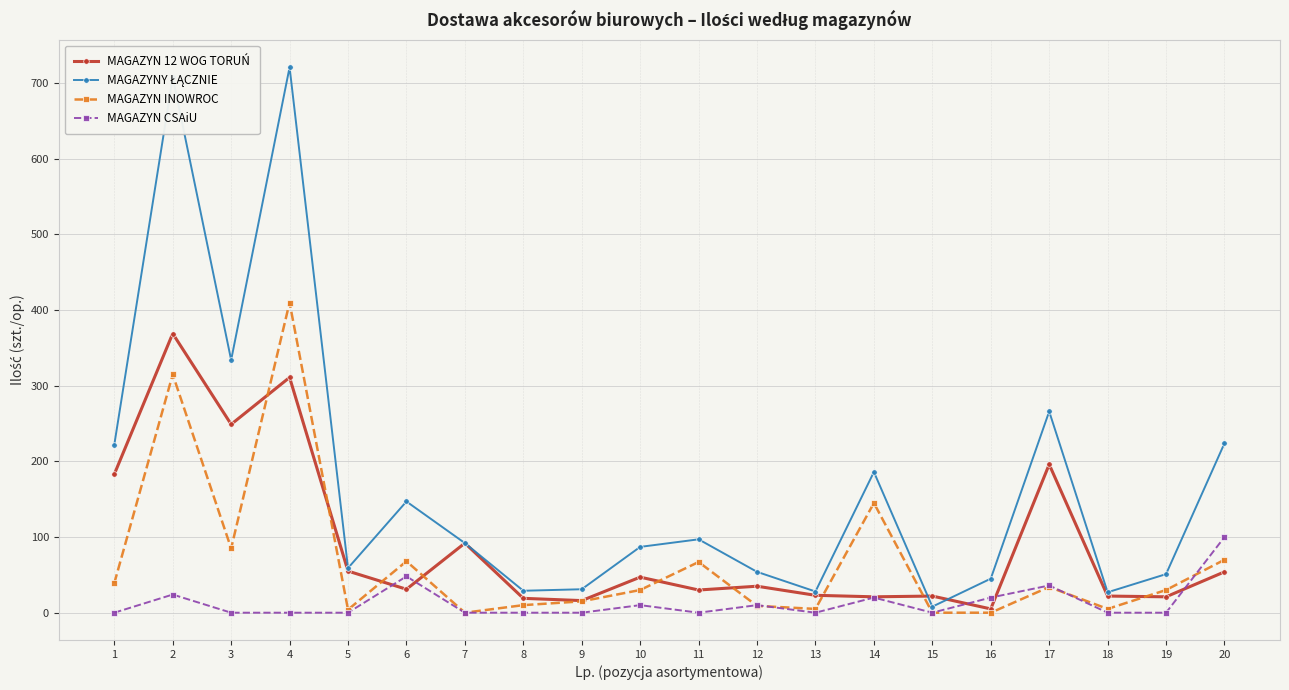

Is the value of MAGAZYN CSAiU at 14 greater than the value of MAGAZYN 12 WOG TORUŃ at 3?

No